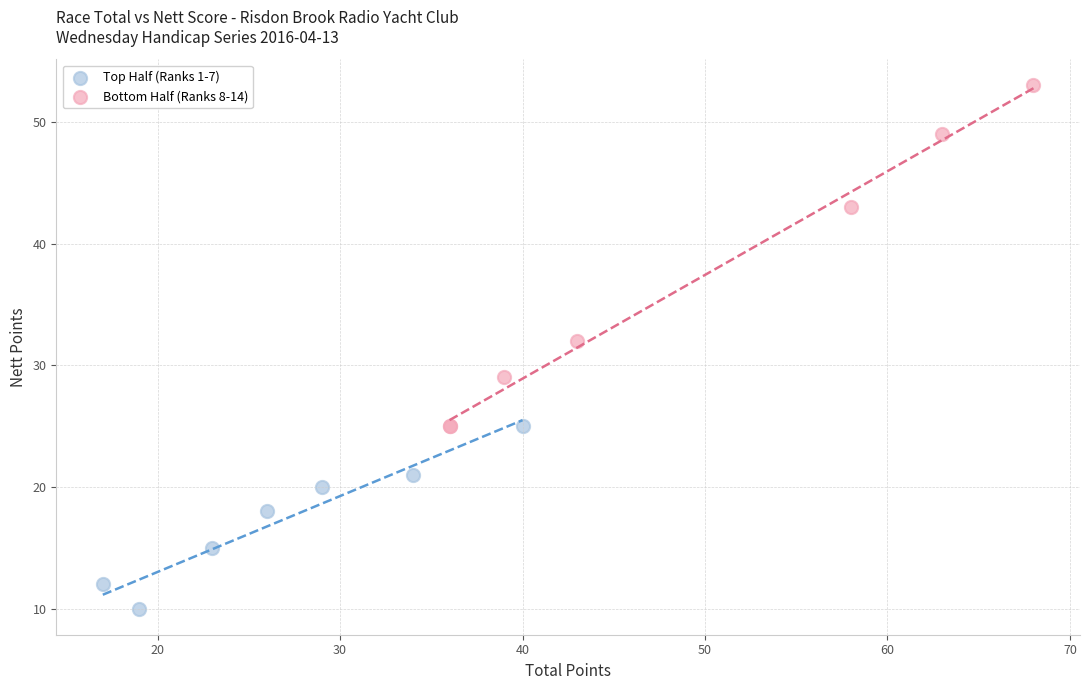

Which series reaches the minimum Y coordinate?

Top Half (Ranks 1-7)